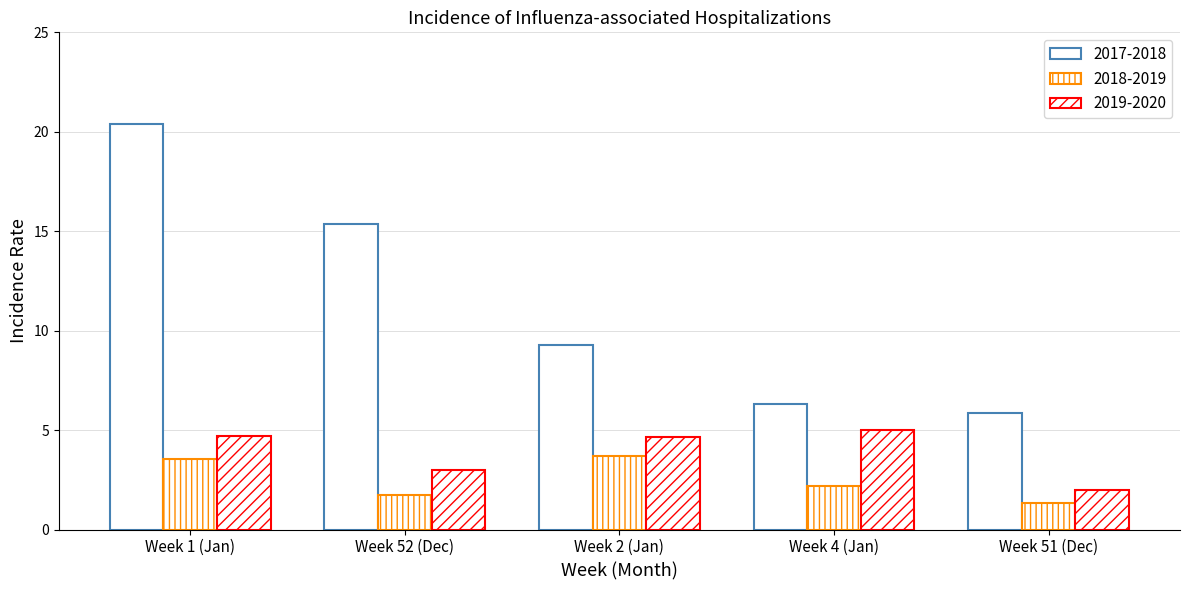

How many values in the 2019-2020 series are below 4?

2